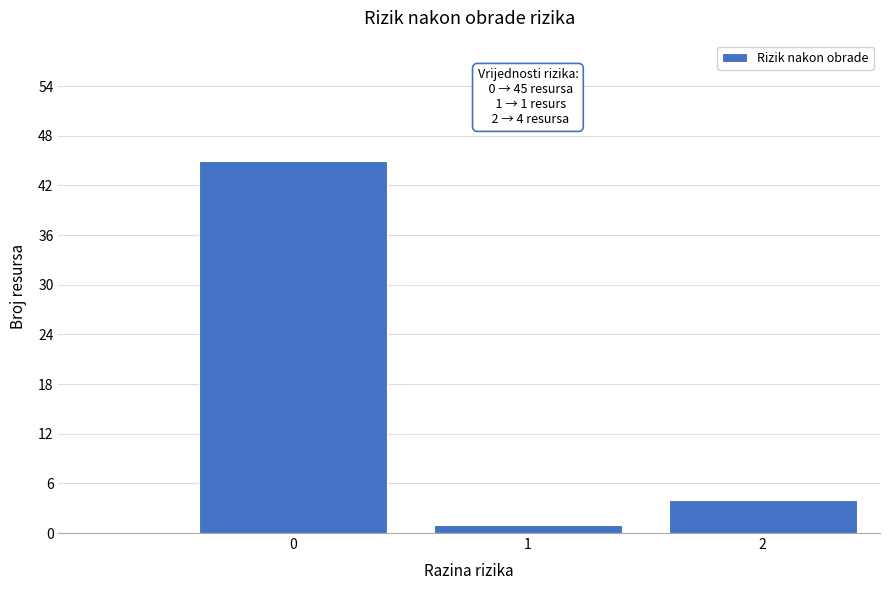

Reading left to right, list all the values displayed in this chart.

45	1	4